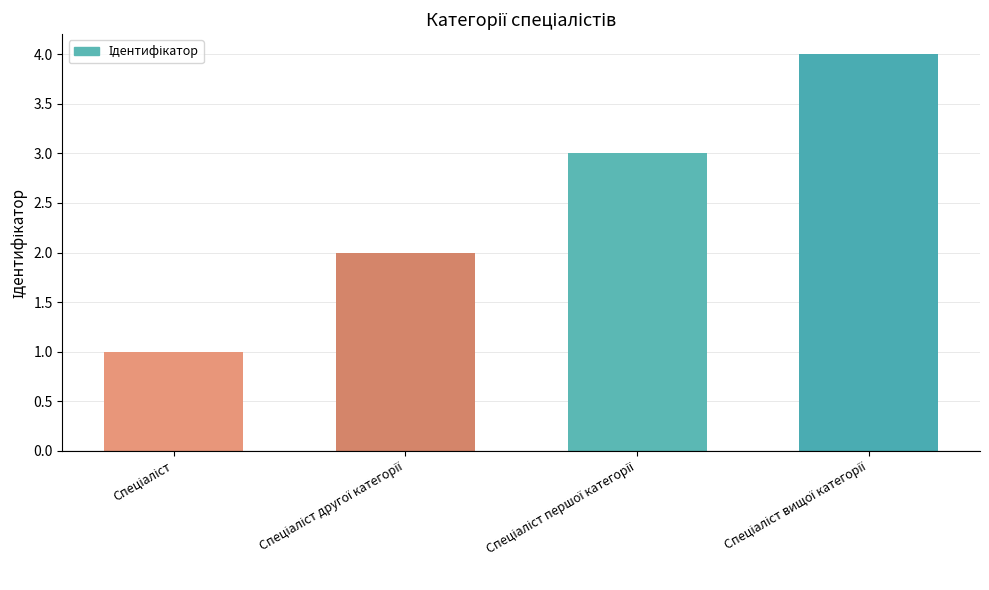

Are the bars grouped side by side (vs. stacked)?

No